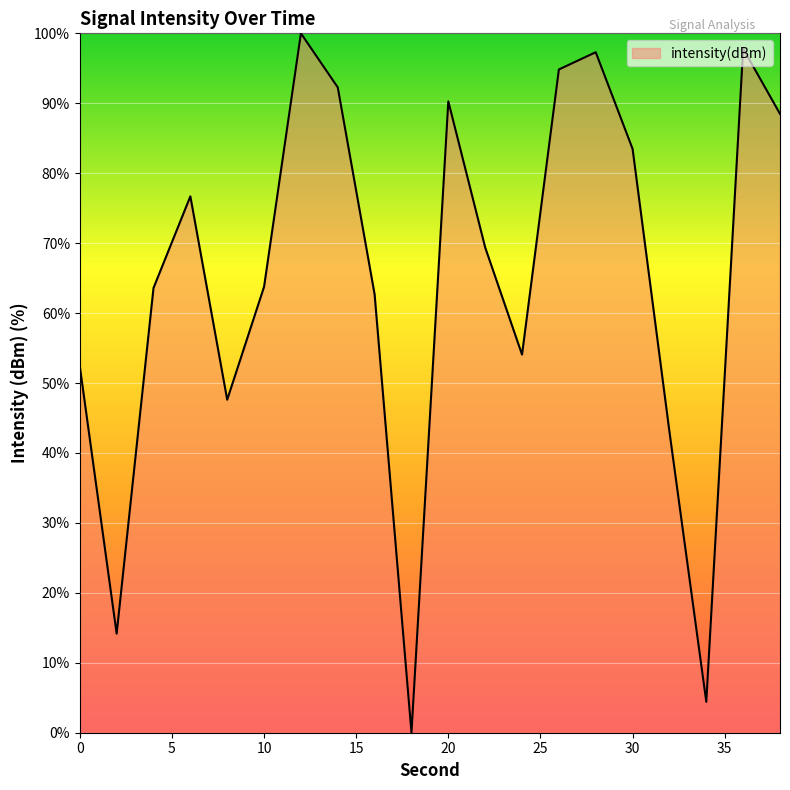

What is the greatest value displayed?

100.0